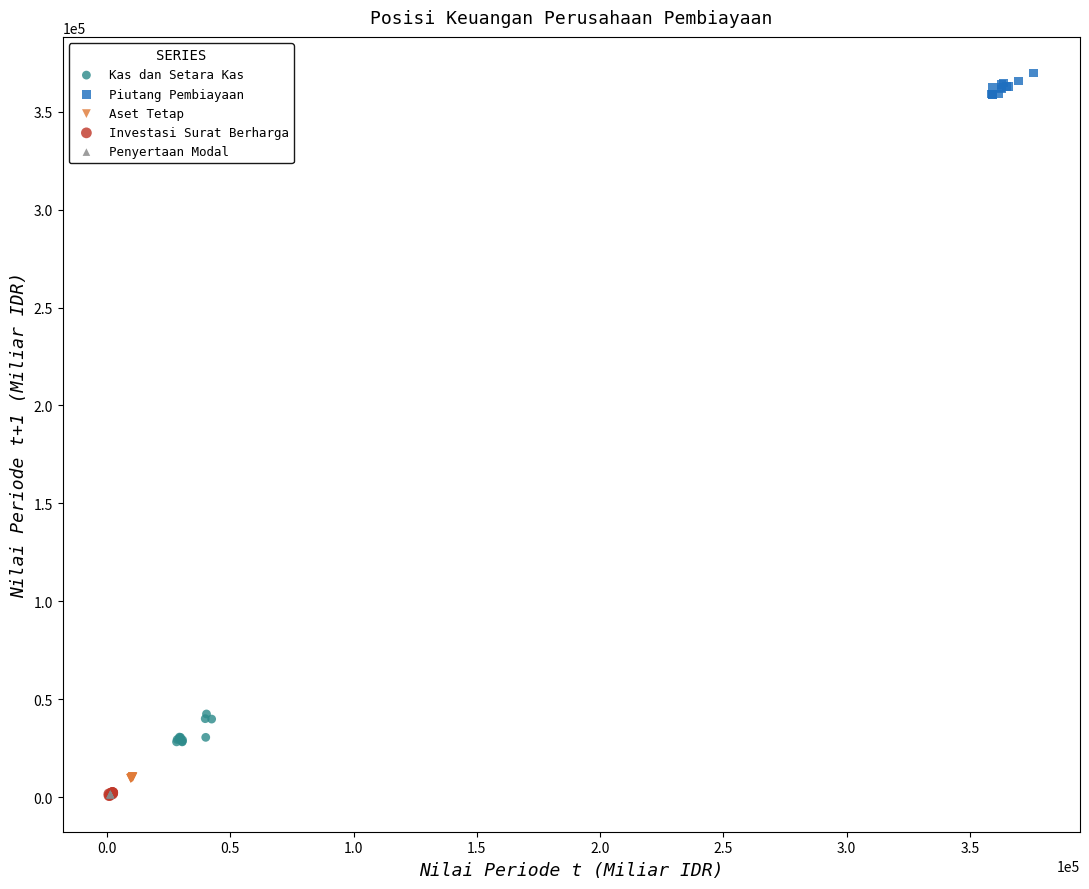

What are all the series names shown in the legend?

Kas dan Setara Kas, Piutang Pembiayaan, Aset Tetap, Investasi Surat Berharga, Penyertaan Modal